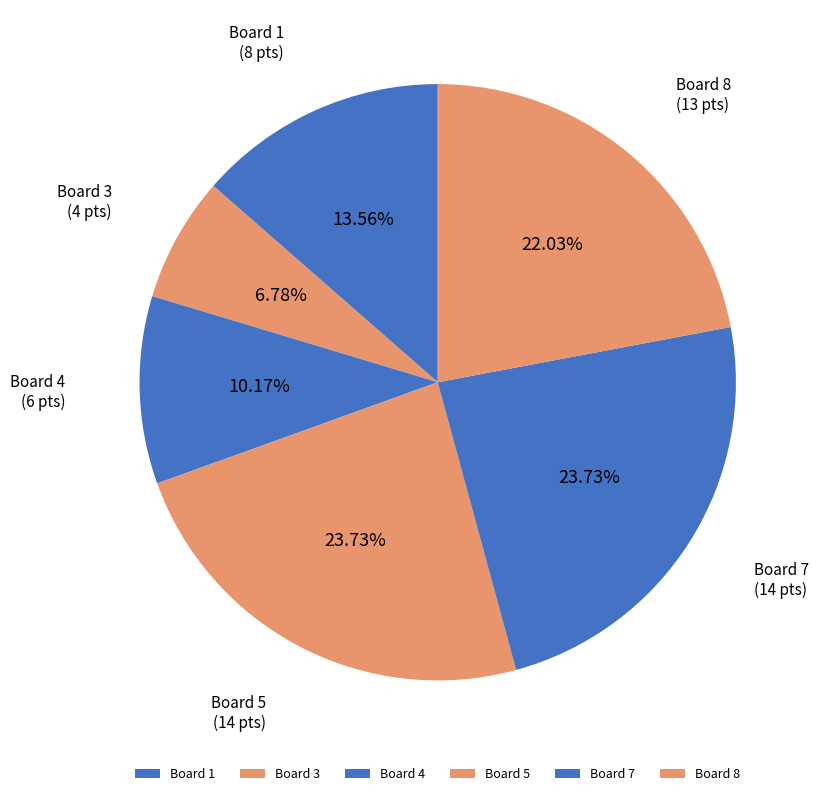

Is Board 4 the majority of the pie?

No